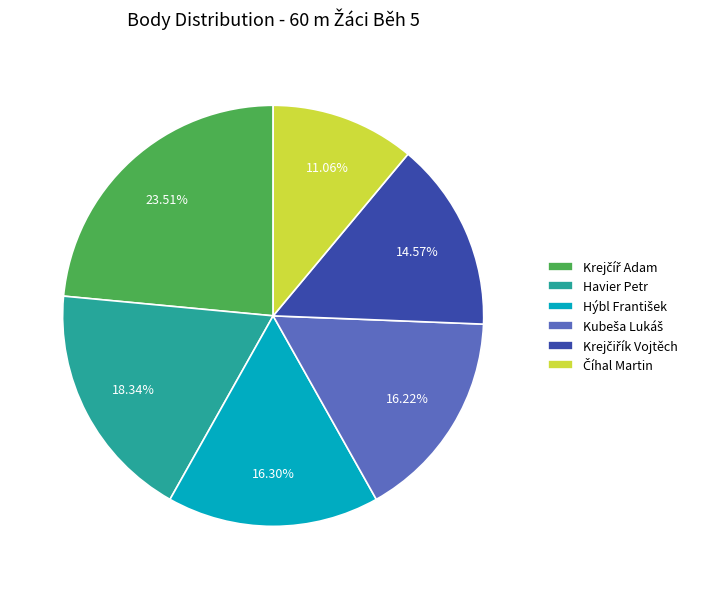

Is there a majority slice in this chart?

No